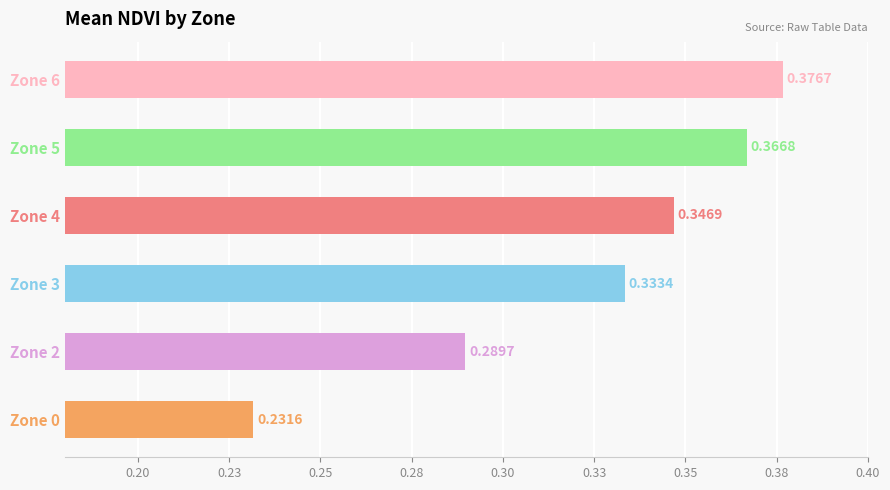

Where is the data nearest to the value 0?

Zone 0